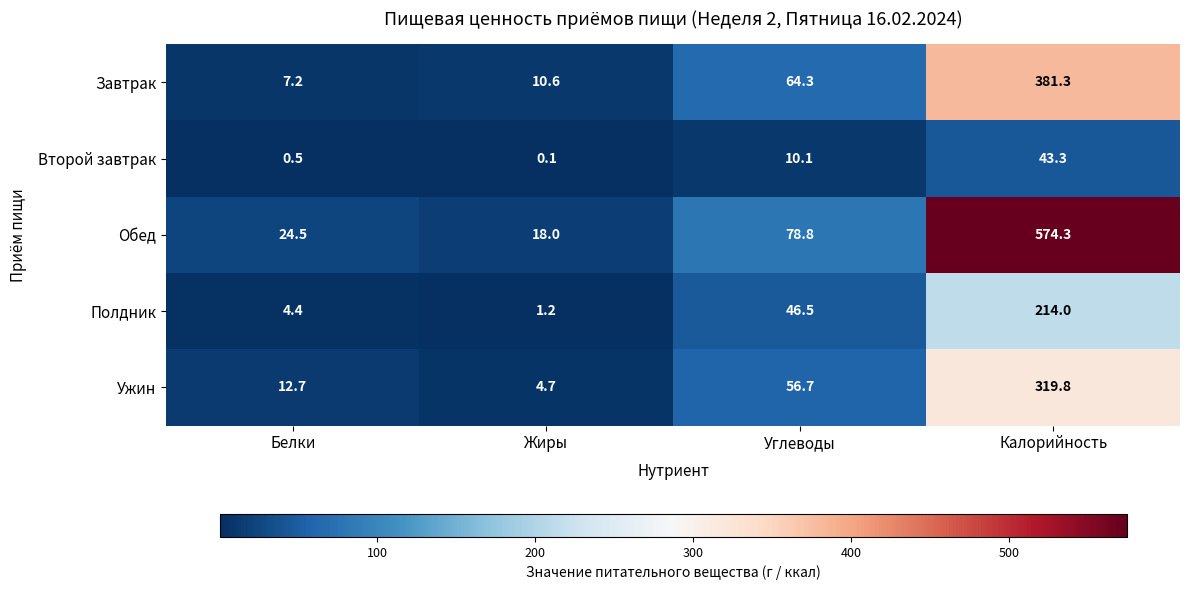

What is the difference between the second highest and second lowest values in the Полдник series?

42.1